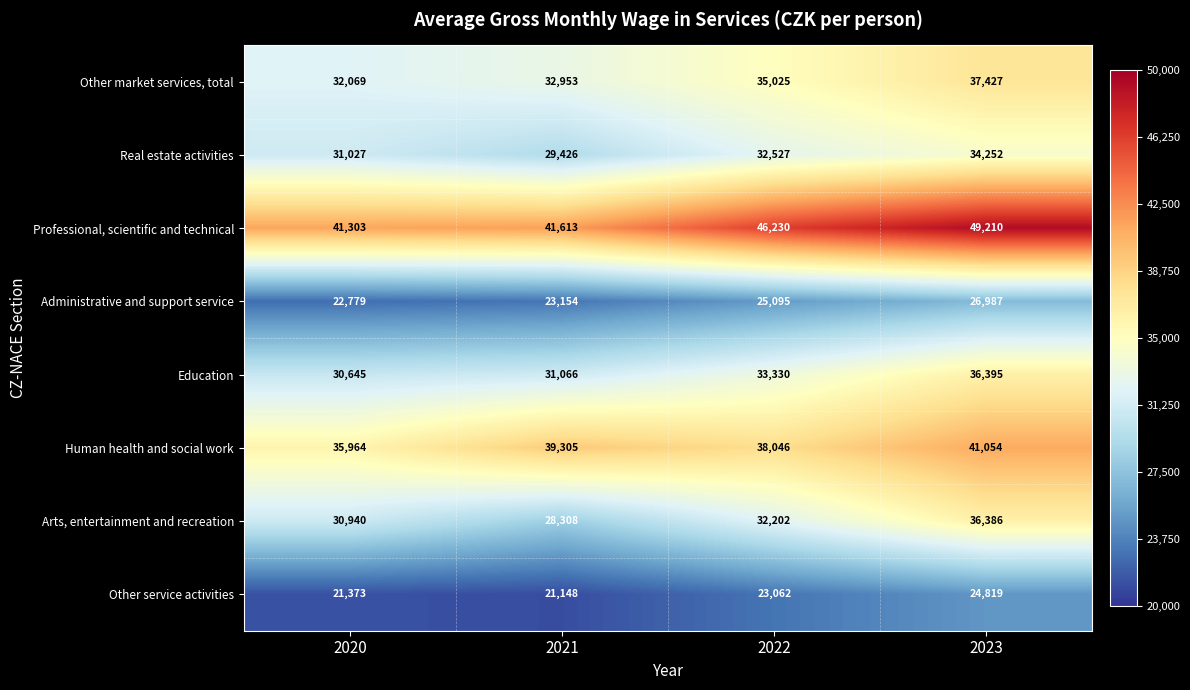

How many data points does each series have?

4